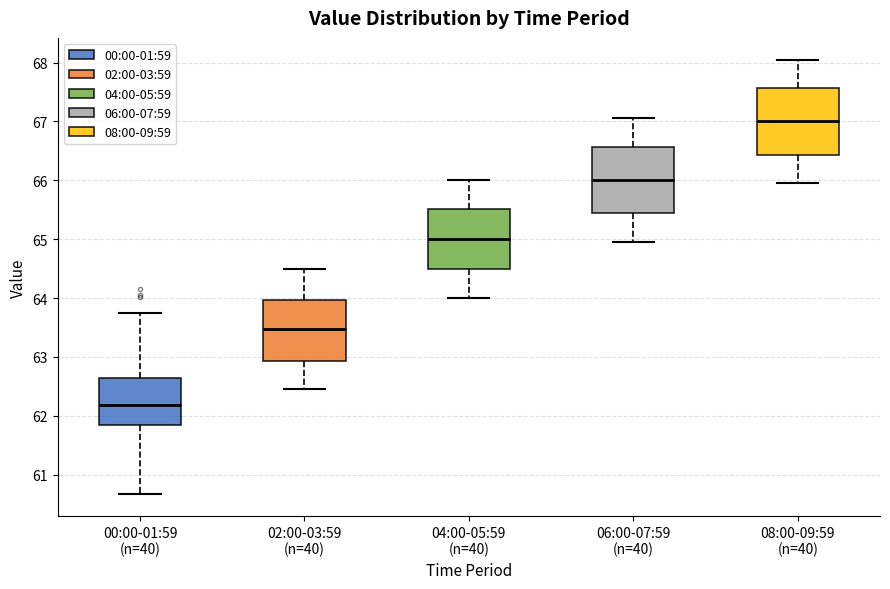

Where does the lower whisker of the box for 02:00-03:59 (n=40) end on the y-axis? The values are not printed on the chart, so give them approximately, as read against the axis.

62.5